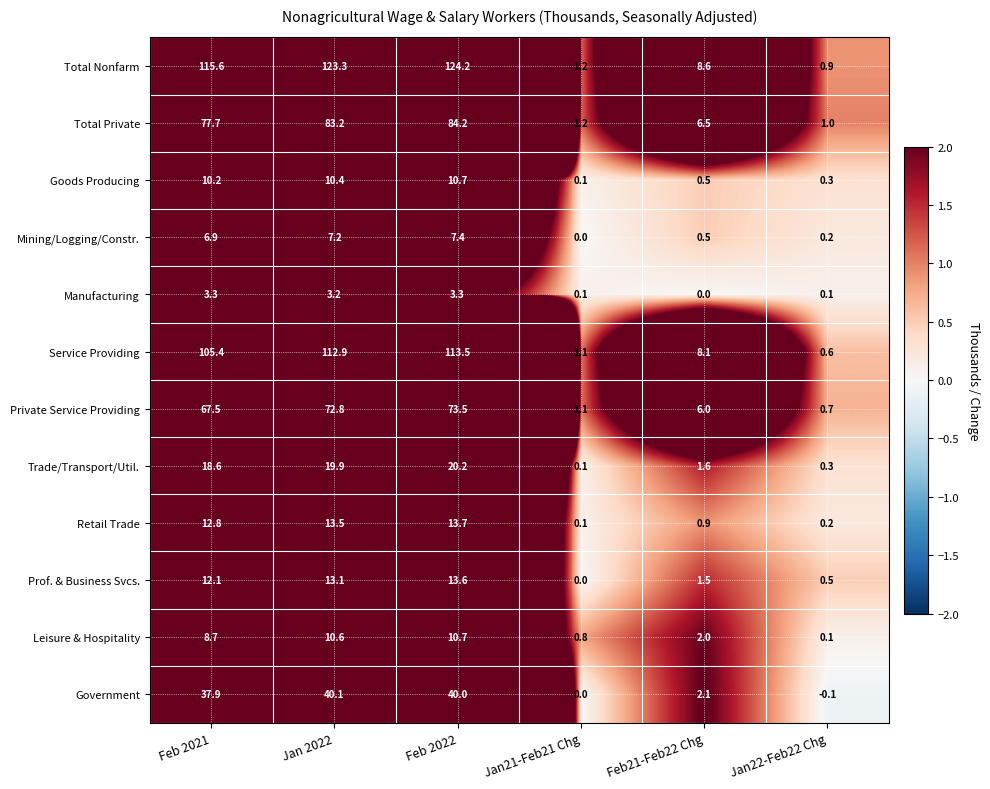

At which category does the chart reach its peak across all series?

Feb 2022